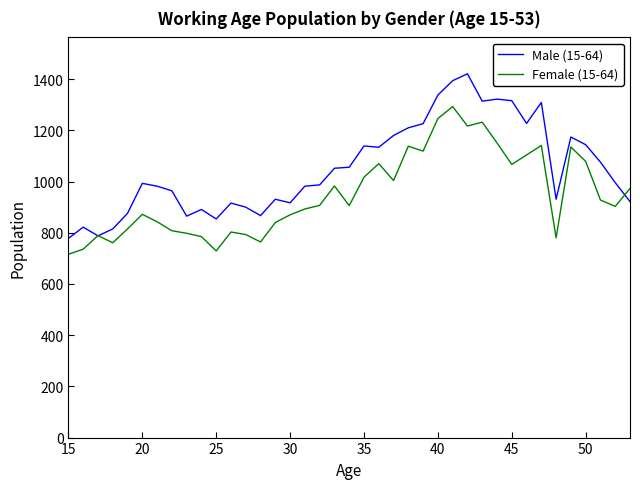

Which series ends up on top after the final intersection of Male (15-64) and Female (15-64)?

Female (15-64)